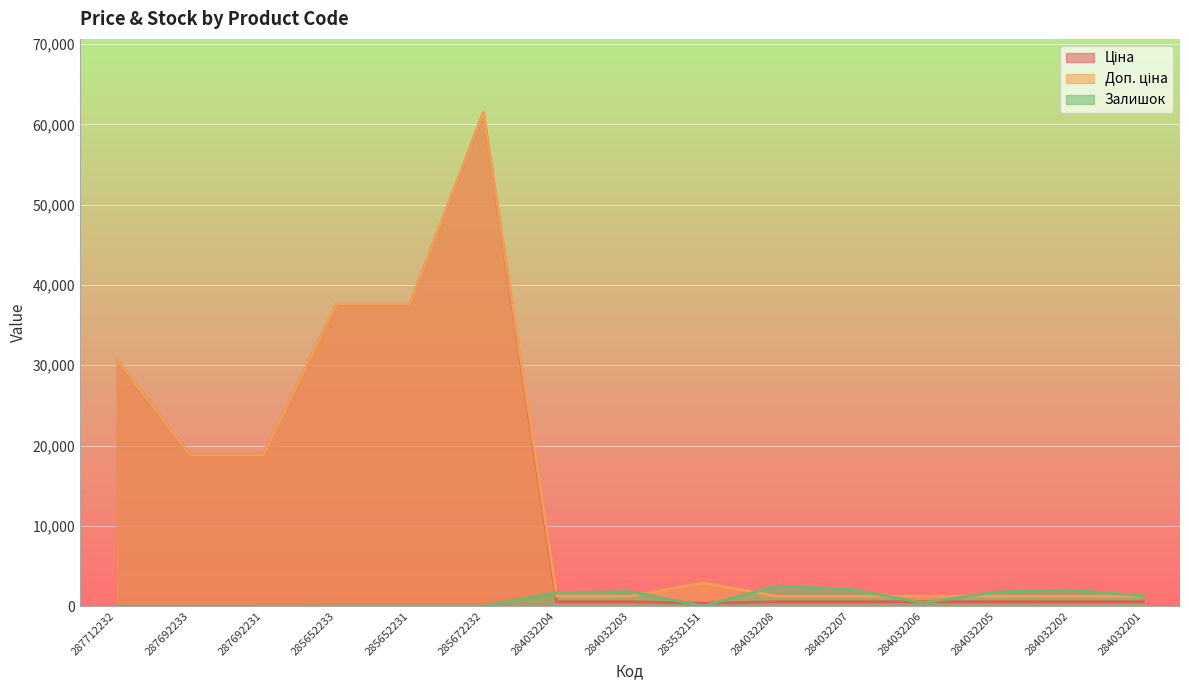

How many interior local valleys does the Залишок series have?

3